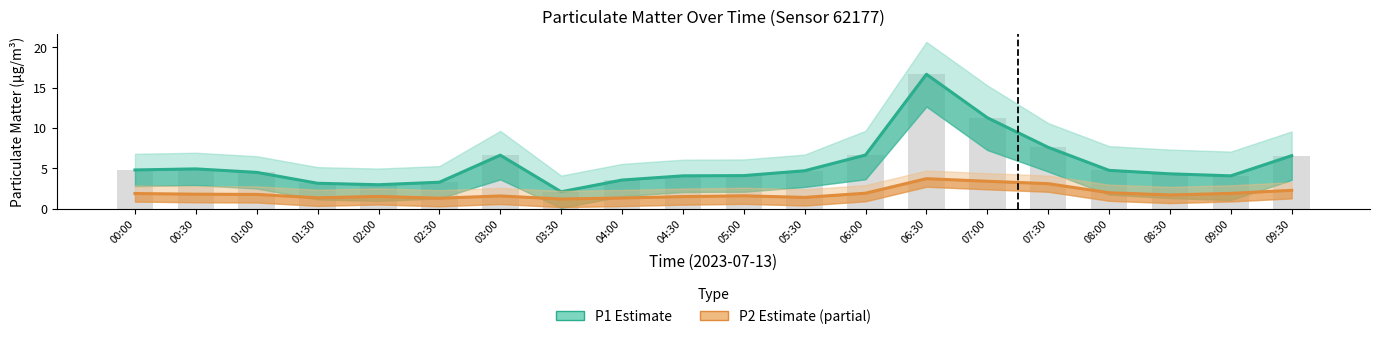

Are the bars grouped side by side (vs. stacked)?

Yes